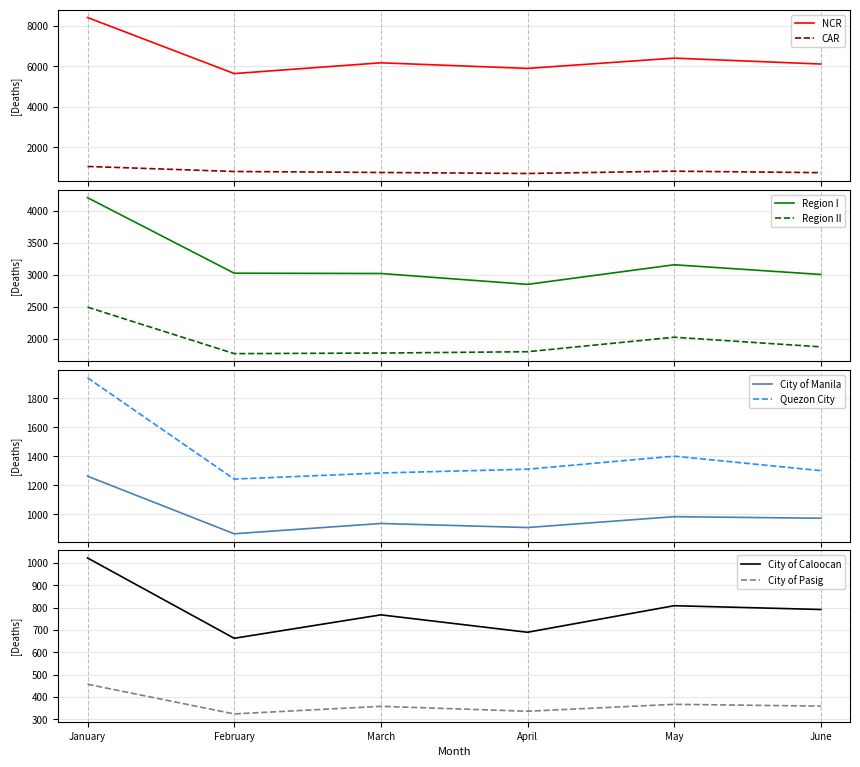

What is the value of the April point at the 4th from the left?

1793